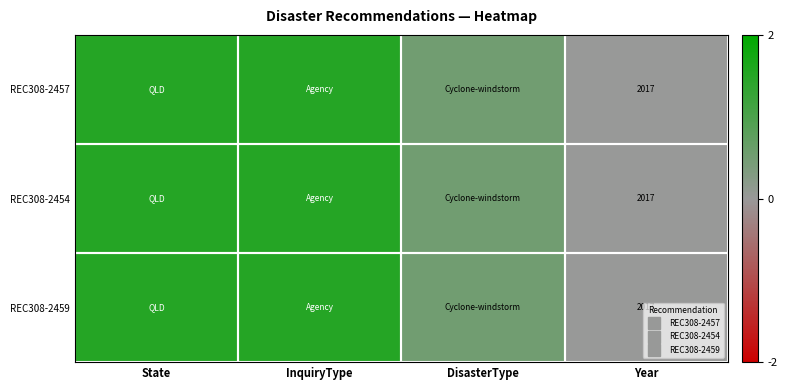

True or false: REC308-2459 has a value of 0.0 at Year.

True